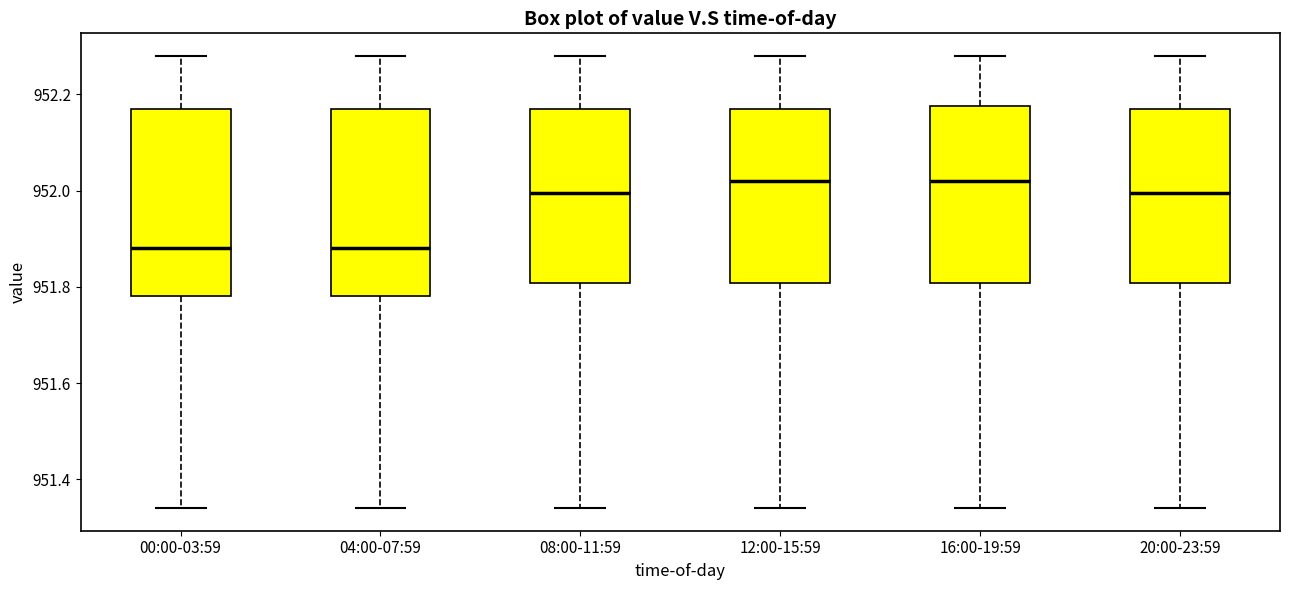

Where is the lower edge of the box for 04:00-07:59 on the y-axis? The values are not printed on the chart, so give them approximately, as read against the axis.

951.78